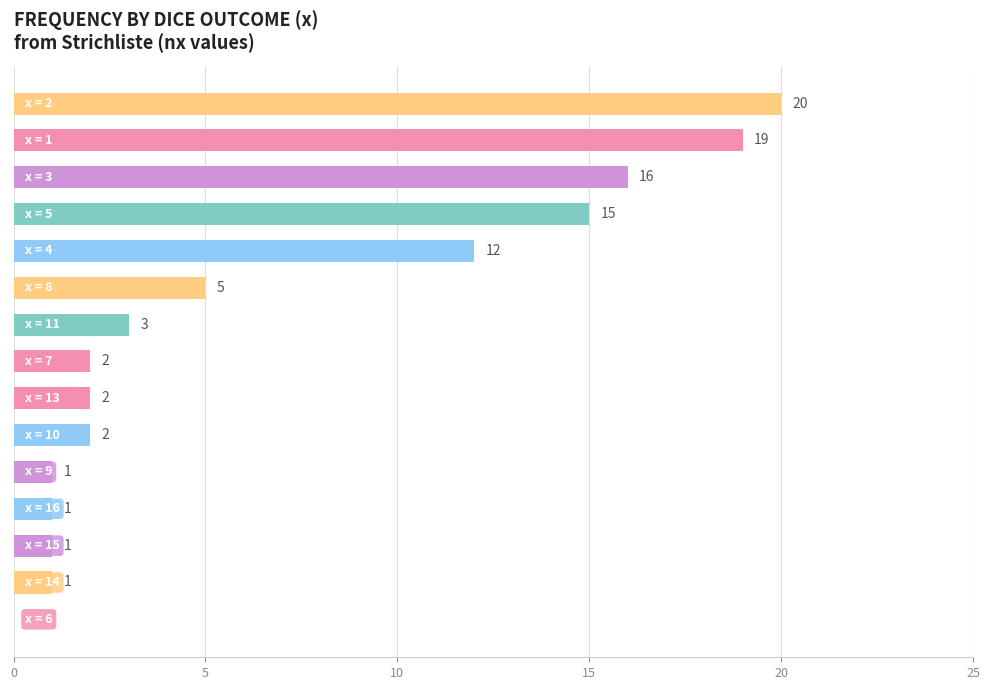

Are the bars grouped side by side (vs. stacked)?

No